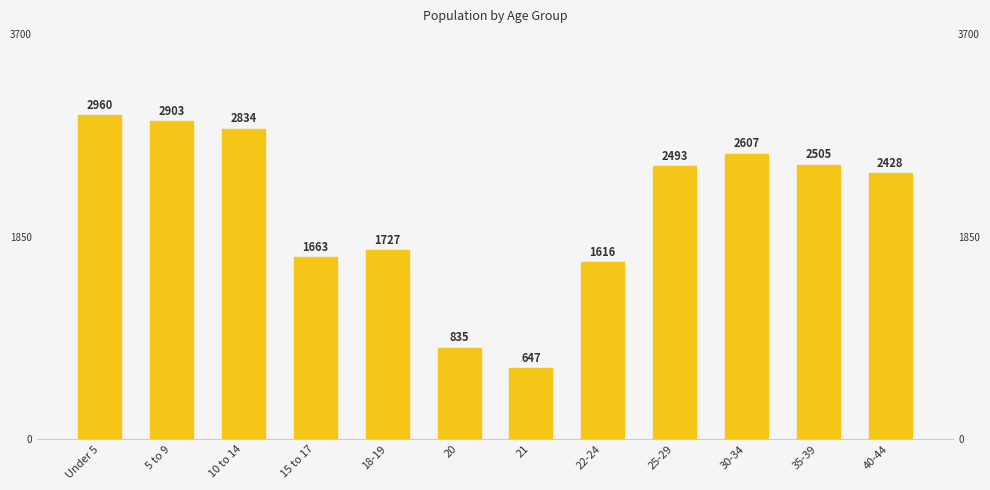

Rank the categories by value from highest to lowest.

Under 5, 5 to 9, 10 to 14, 30-34, 35-39, 25-29, 40-44, 18-19, 15 to 17, 22-24, 20, 21